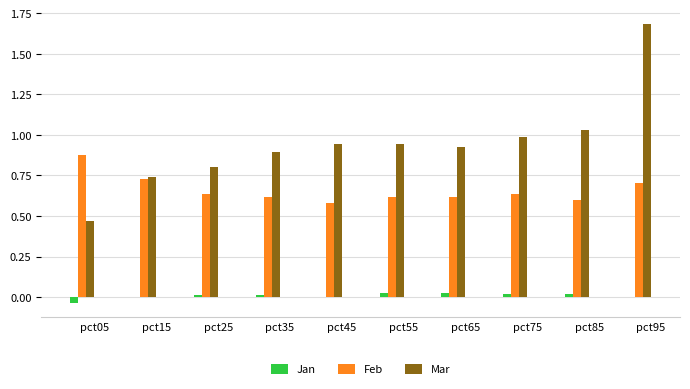

How many groups of bars are there?

10